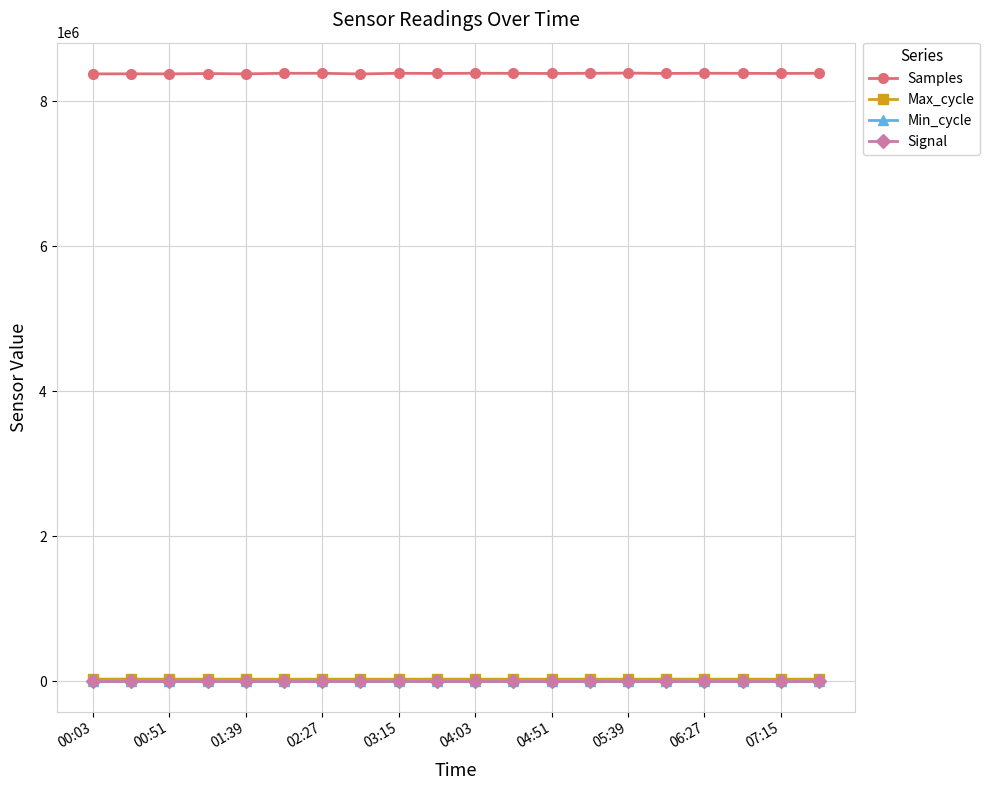

At how many categories does at least one series exceed 197363?

20